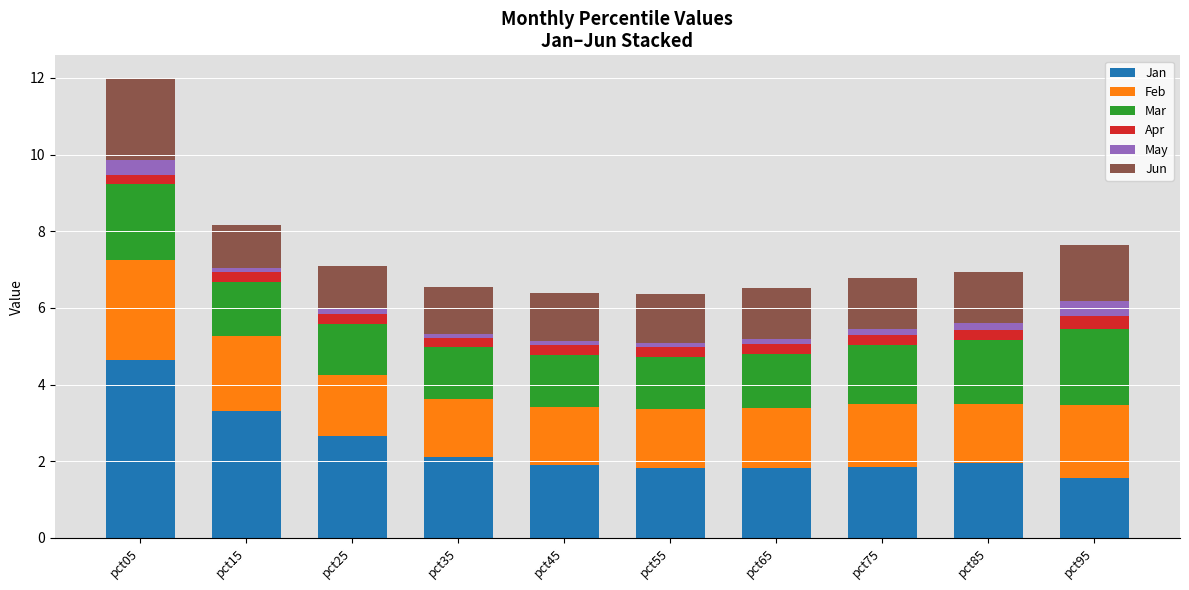

At which category is the sum across all series the highest?

pct05